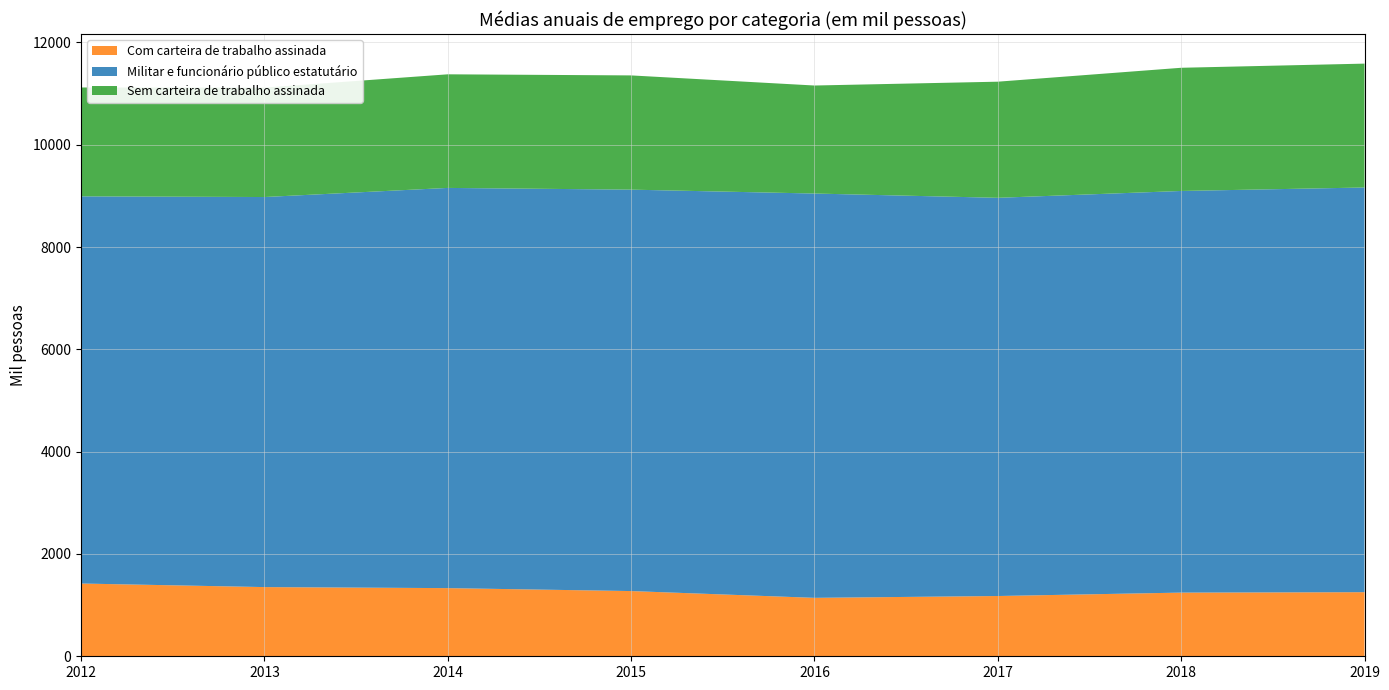

Reading left to right, extract all data points from this chart.

Com carteira de trabalho assinada: 1422.5	1352.8	1332.5	1275.0	1142.5	1178.2	1244.8	1253.0
Militar e funcionário público estatutário: 7569.5	7626.0	7824.5	7848.2	7904.8	7785.2	7852.5	7912.2
Sem carteira de trabalho assinada: 2128.5	2138.8	2221.0	2233.2	2111.8	2270.2	2408.5	2421.8